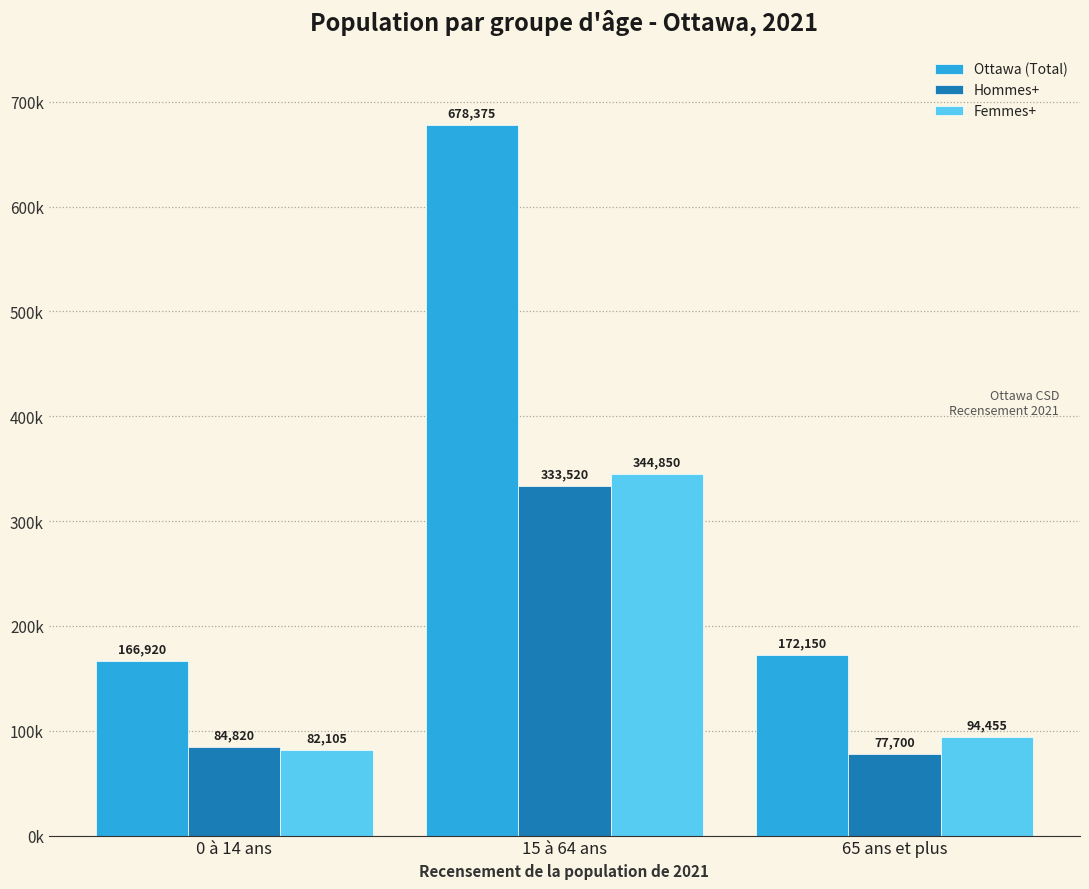

Between 0 à 14 ans and 15 à 64 ans, which series saw the biggest shift?

Ottawa (Total)